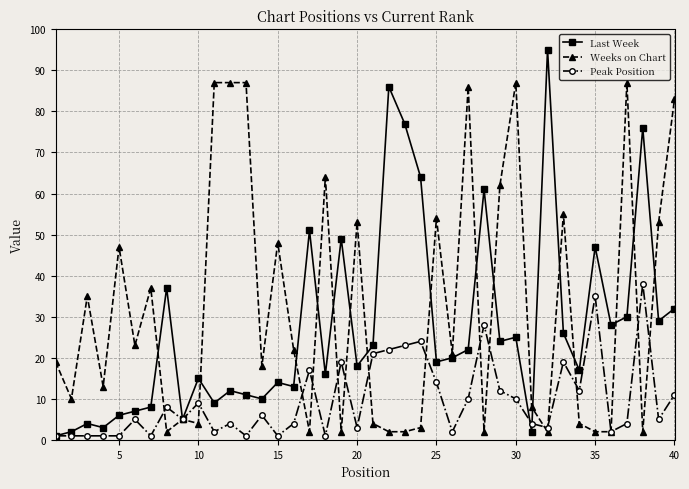

List the series in order of their peak value, highest first.

Last Week, Weeks on Chart, Peak Position